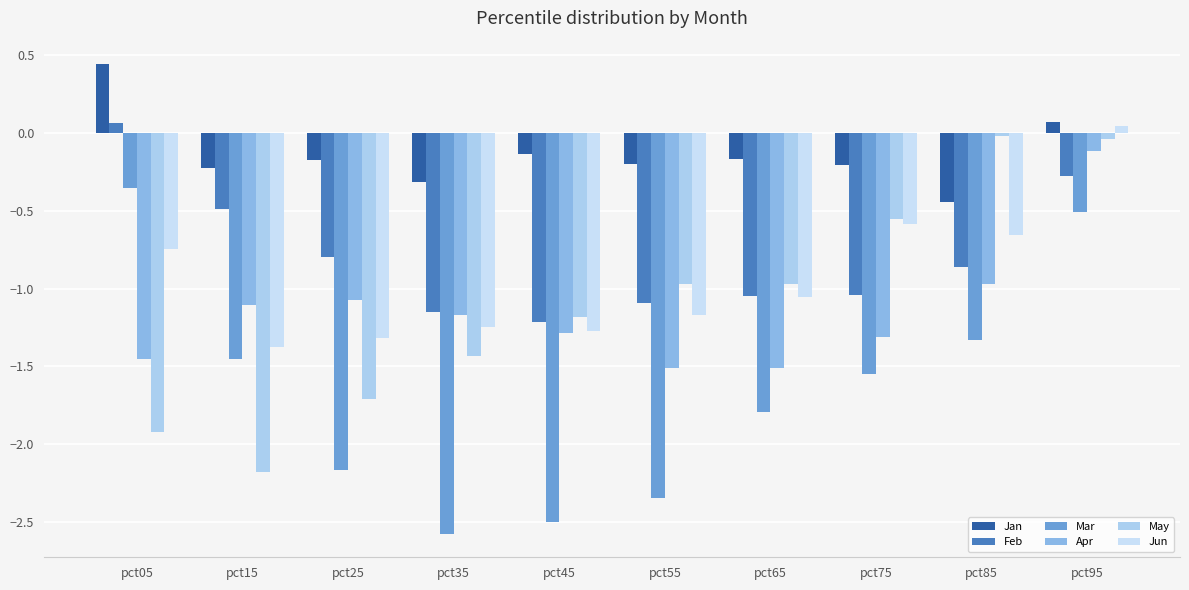

Which series has the largest total across all categories?

Jan